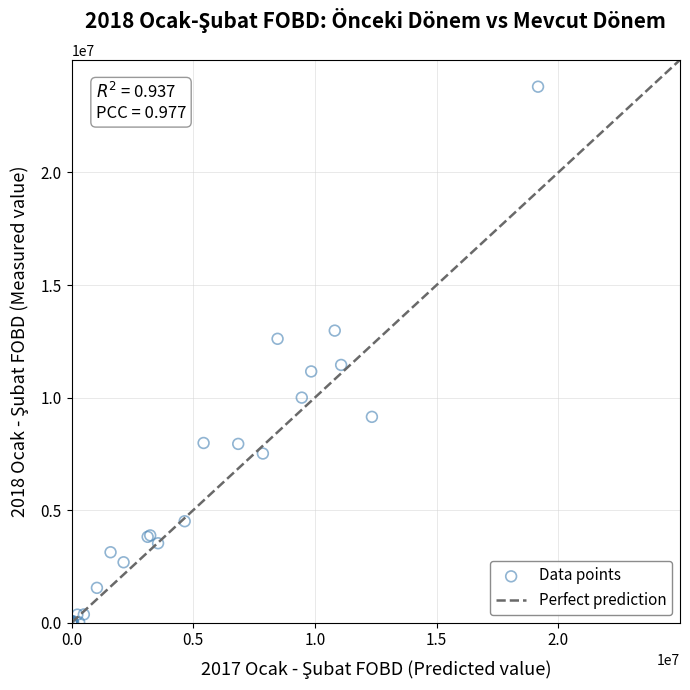

What Y value in the scatter plot is closest to 11904736?

11450350.7